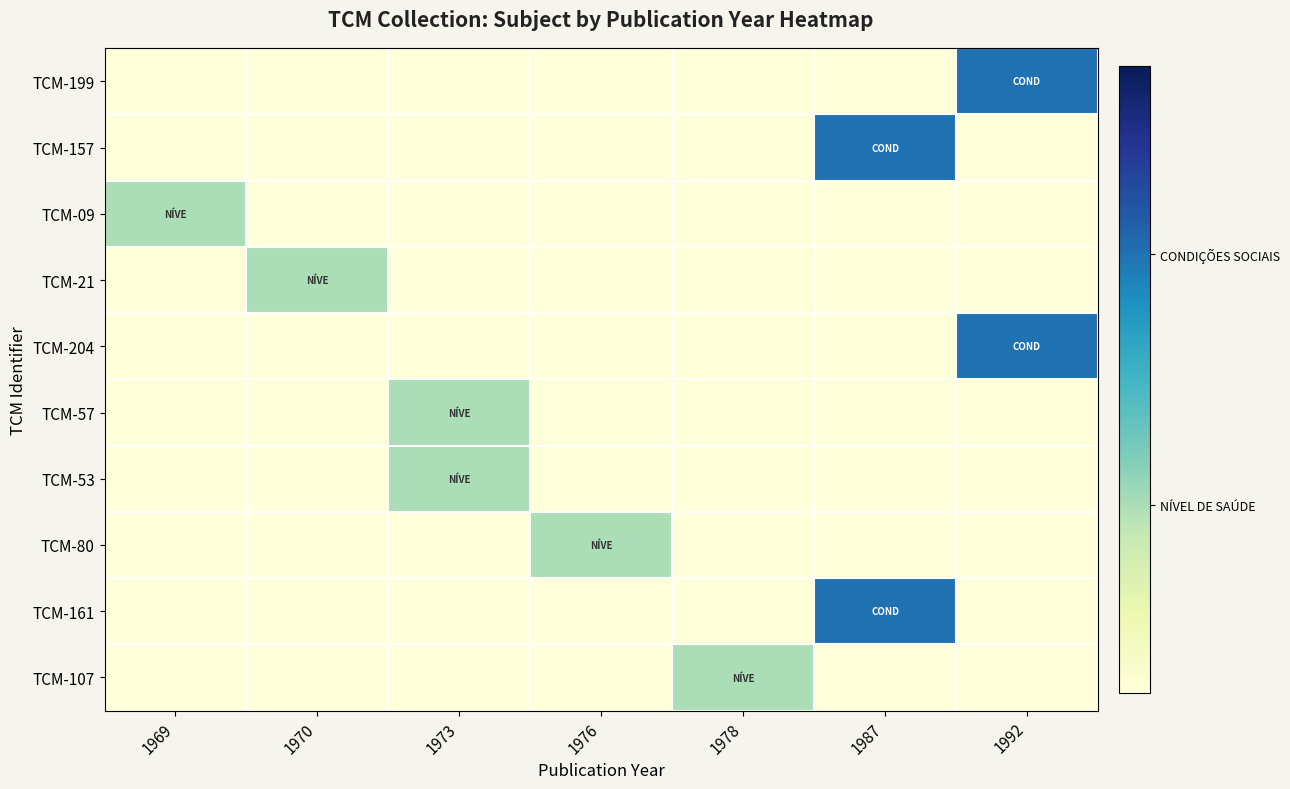

How many series are shown in this chart?

10